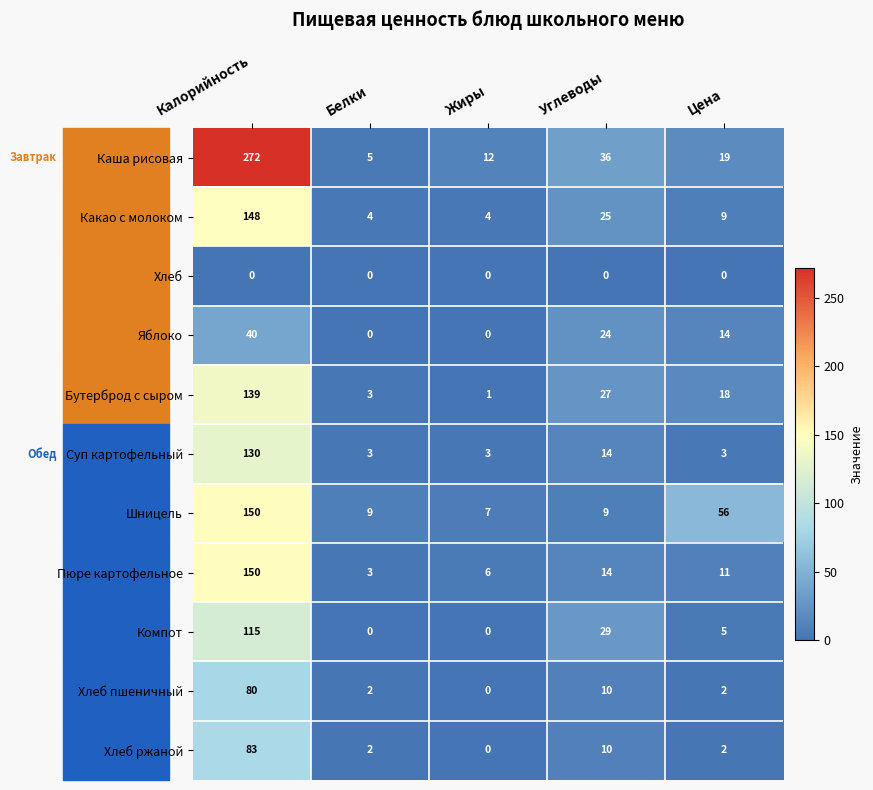

At which label is Каша рисовая closest to 138?

Углеводы